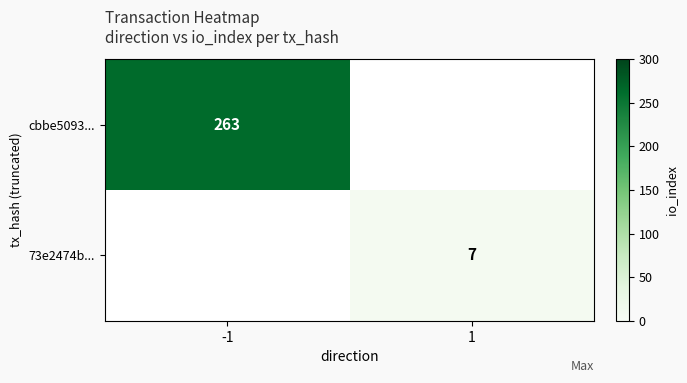

The value of 73e2474b... at 1 is 5. True or false?

False